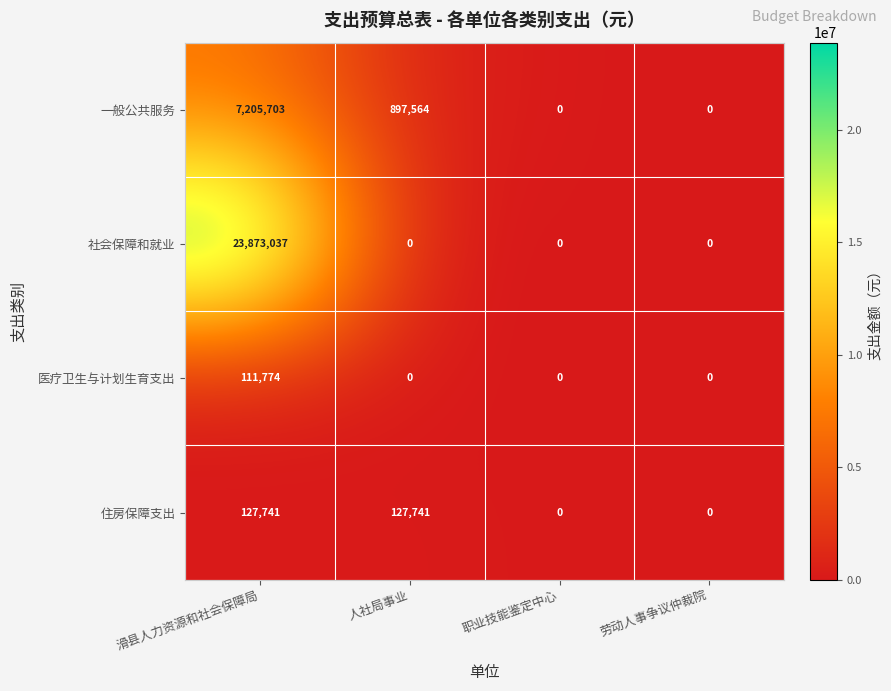

Which series changed the most between 滑县人力资源和社会保障局 and 劳动人事争议仲裁院?

社会保障和就业